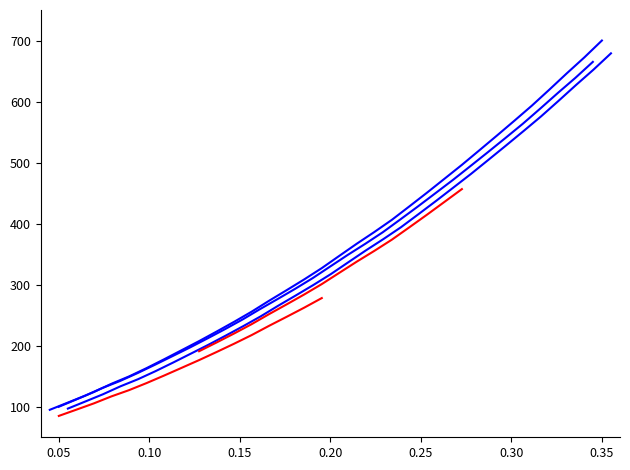

True or false: the data has more than 2 interior local peaks.

False